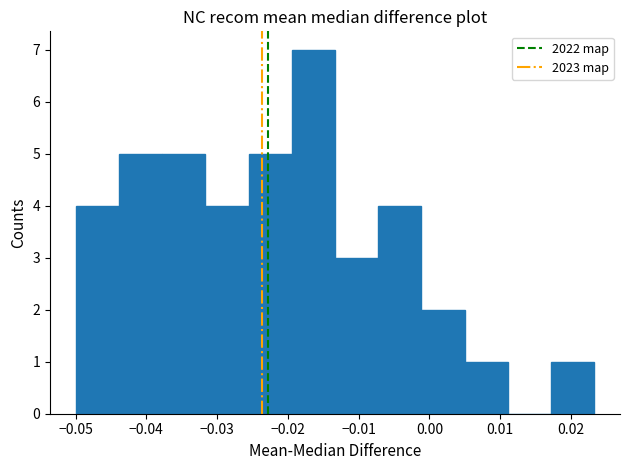

Reading left to right, transcribe this chart: for each bar, give the range it covers on the x-axis and its height. Neither the bar edges nor the heights are printed on the chart, so give them approximately, as read against the axes.

-0.050 to -0.044: 4
-0.044 to -0.038: 5
-0.038 to -0.032: 5
-0.032 to -0.026: 4
-0.026 to -0.019: 5
-0.019 to -0.013: 7
-0.013 to -0.007: 3
-0.007 to -0.001: 4
-0.001 to 0.005: 2
0.005 to 0.011: 1
0.011 to 0.017: 0
0.017 to 0.023: 1